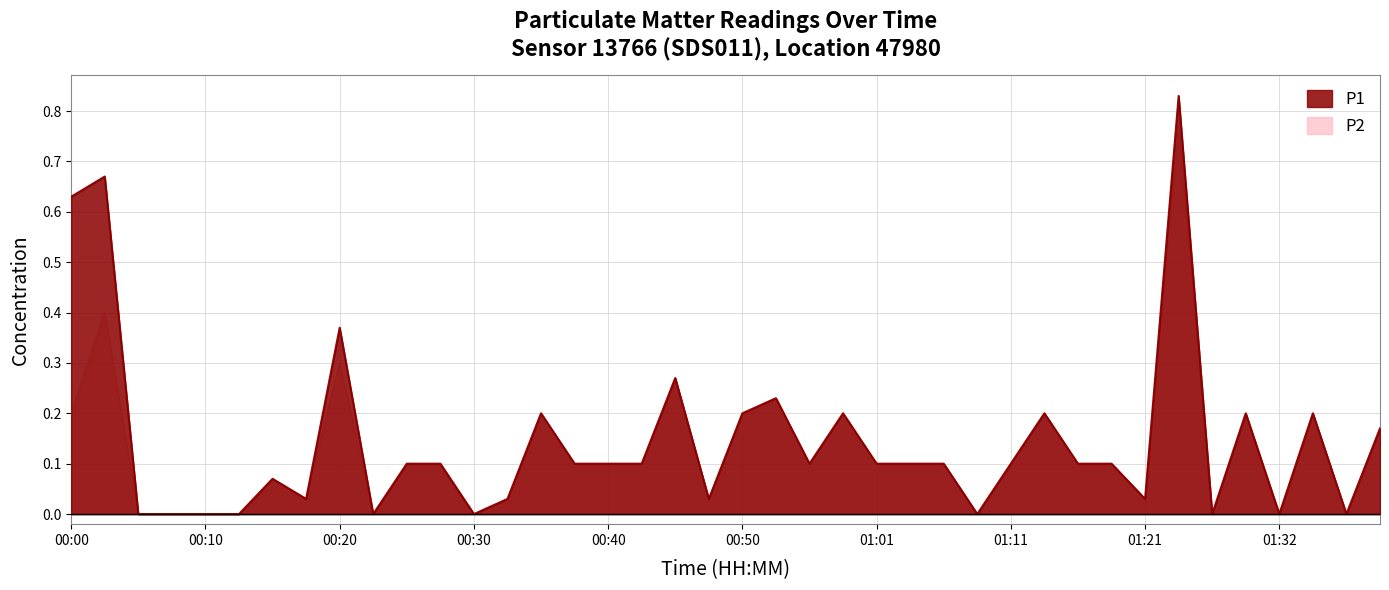

Reading right to left, transcribe all the data shown in this chart.

P1: 01:40=0.2	01:37=0.0	01:35=0.2	01:32=0.0	01:29=0.2	01:27=0.0	01:24=0.8	01:21=0.0	01:19=0.1	01:16=0.1	01:14=0.2	01:11=0.1	01:08=0.0	01:06=0.1	01:03=0.1	01:01=0.1	00:58=0.2	00:56=0.1	00:53=0.2	00:50=0.2	00:48=0.0	00:45=0.3	00:43=0.1	00:40=0.1	00:38=0.1	00:35=0.2	00:33=0.0	00:30=0.0	00:28=0.1	00:25=0.1	00:23=0.0	00:20=0.4	00:18=0.0	00:15=0.1	00:13=0.0	00:10=0.0	00:07=0.0	00:05=0.0	00:02=0.7	00:00=0.6
P2: 01:40=0.2	01:37=0.0	01:35=0.2	01:32=0.0	01:29=0.2	01:27=0.0	01:24=0.8	01:21=0.0	01:19=0.1	01:16=0.1	01:14=0.2	01:11=0.1	01:08=0.0	01:06=0.1	01:03=0.1	01:01=0.1	00:58=0.2	00:56=0.1	00:53=0.2	00:50=0.2	00:48=0.0	00:45=0.3	00:43=0.1	00:40=0.1	00:38=0.1	00:35=0.2	00:33=0.0	00:30=0.0	00:28=0.1	00:25=0.1	00:23=0.0	00:20=0.3	00:18=0.0	00:15=0.1	00:13=0.0	00:10=0.0	00:07=0.0	00:05=0.0	00:02=0.4	00:00=0.2